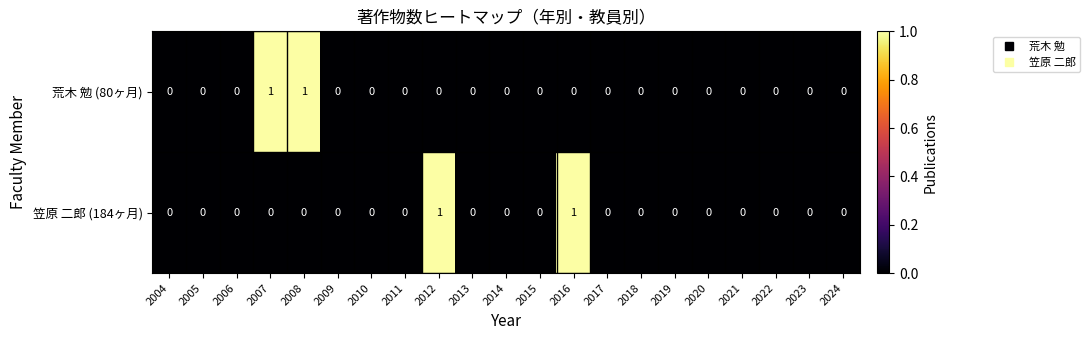

How many 笠原 二郎 (184ヶ月) values are between 0 and 1?

21